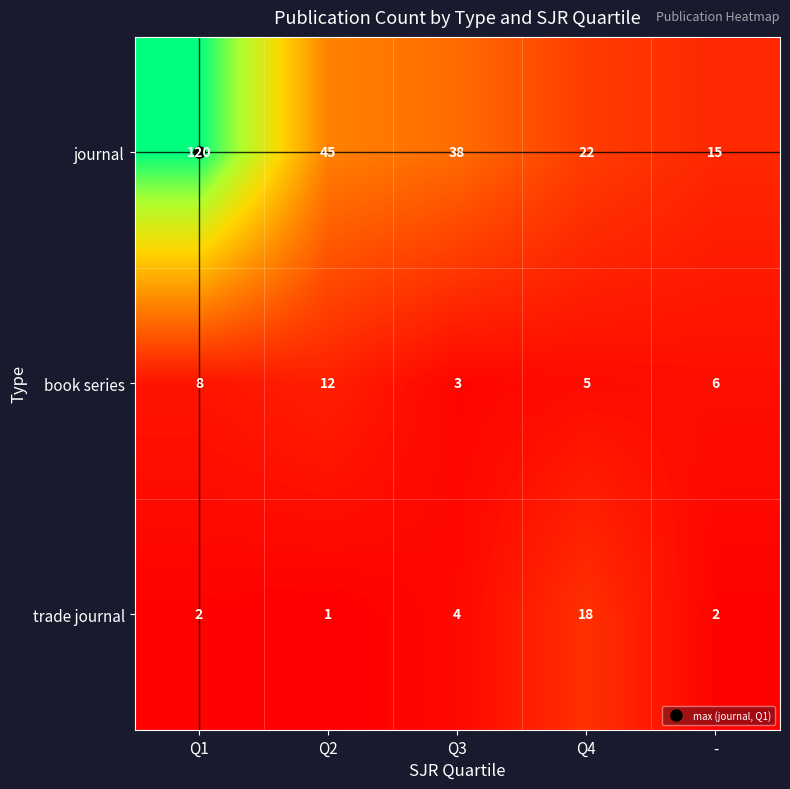

What is the sum of the book series values at Q4 and Q1?

13